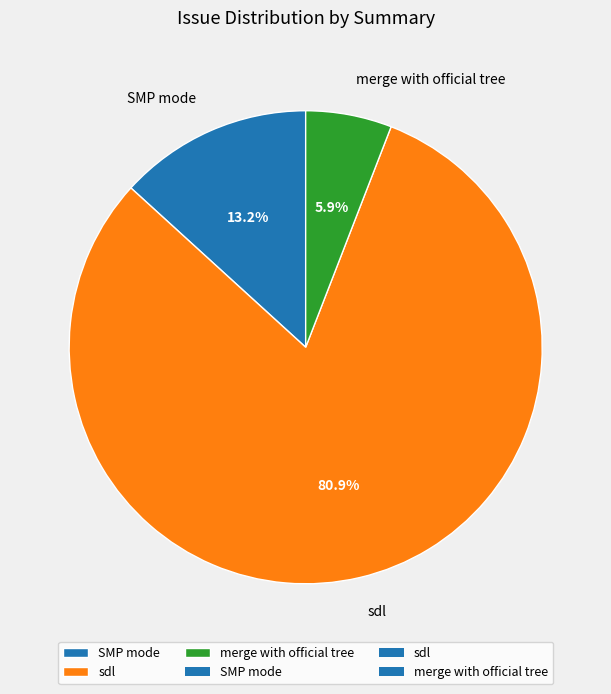

Which has a higher value, SMP mode or sdl?

sdl